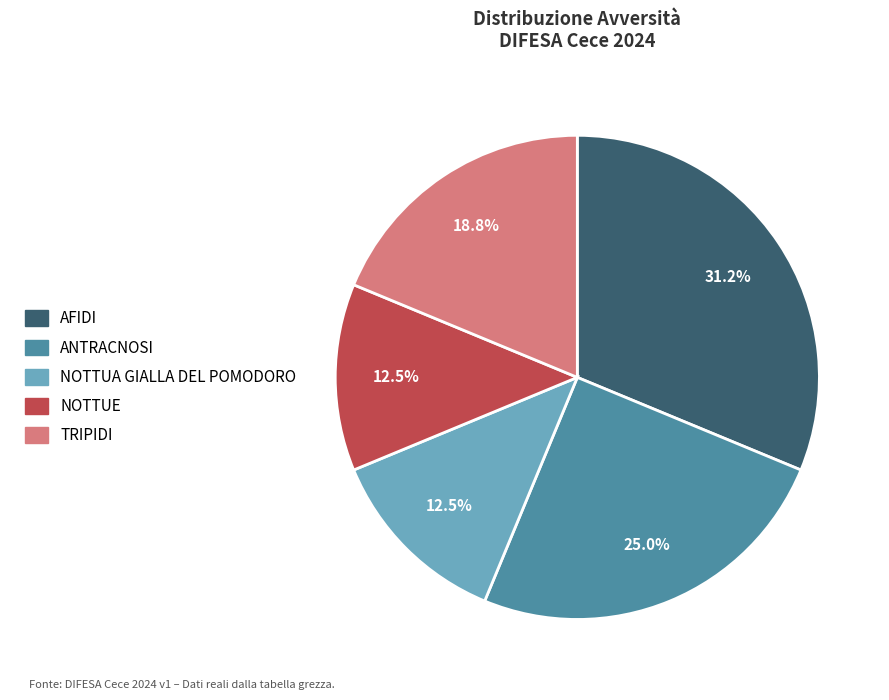

How many slices are in this pie chart?

5